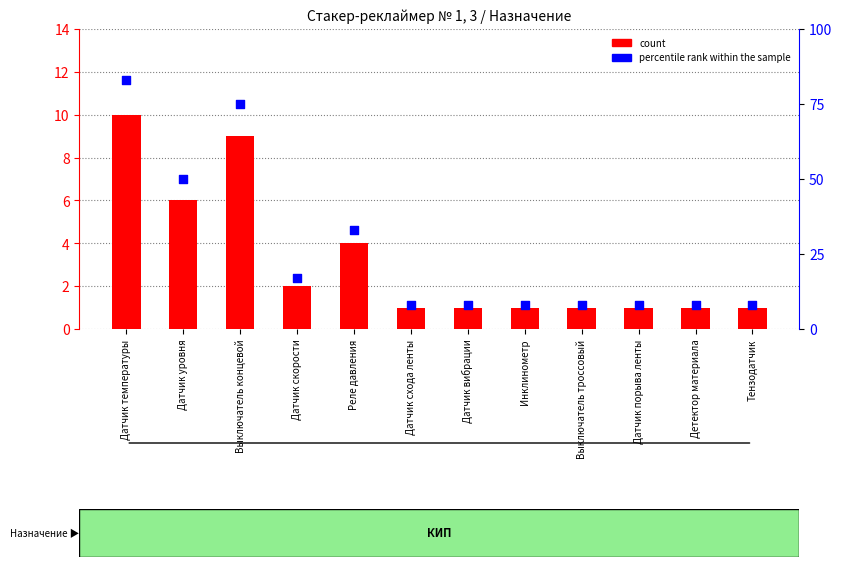

Which series has the largest Y range (max minus min)?

percentile rank within the sample